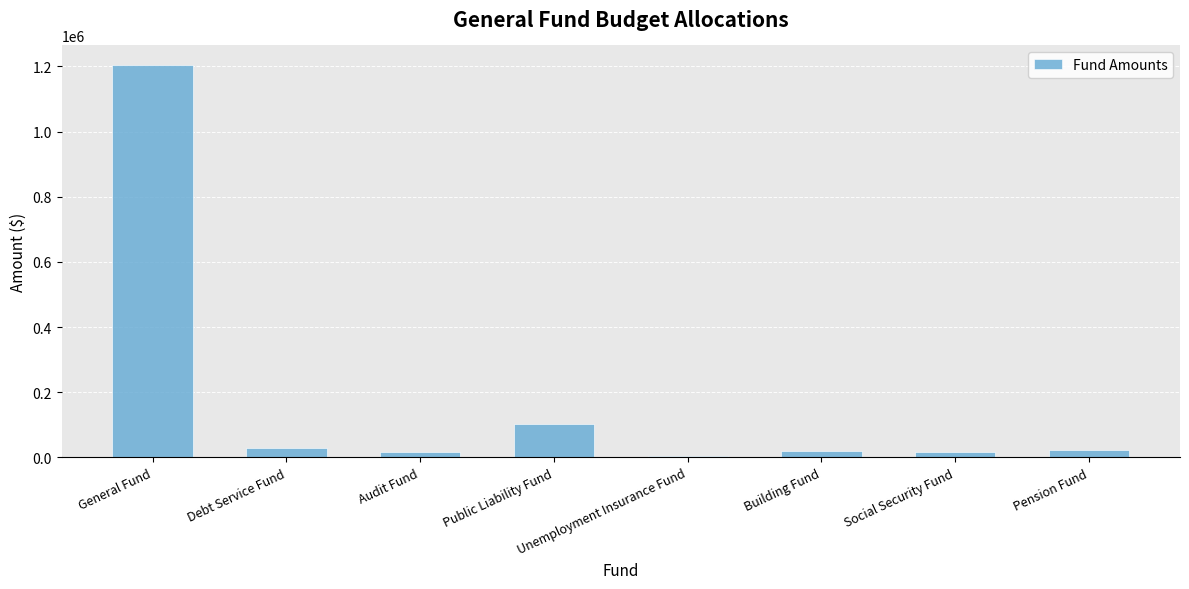

What is the change in value from Social Security Fund to Pension Fund?

+6731.0